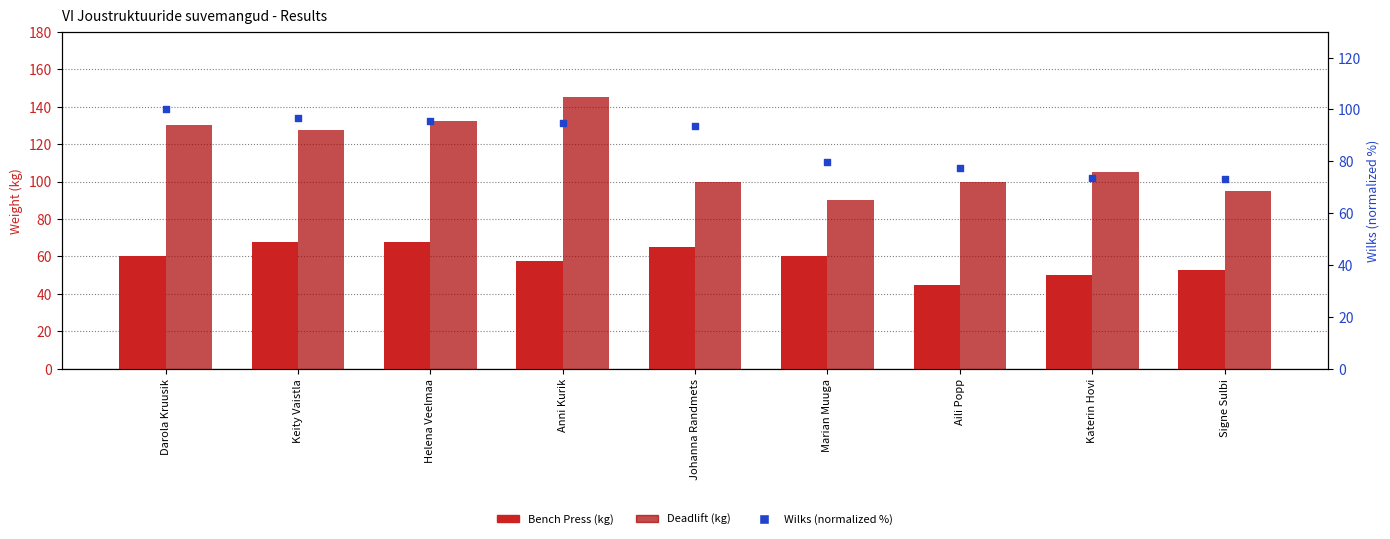

At how many categories does at least one series exceed 131?

2